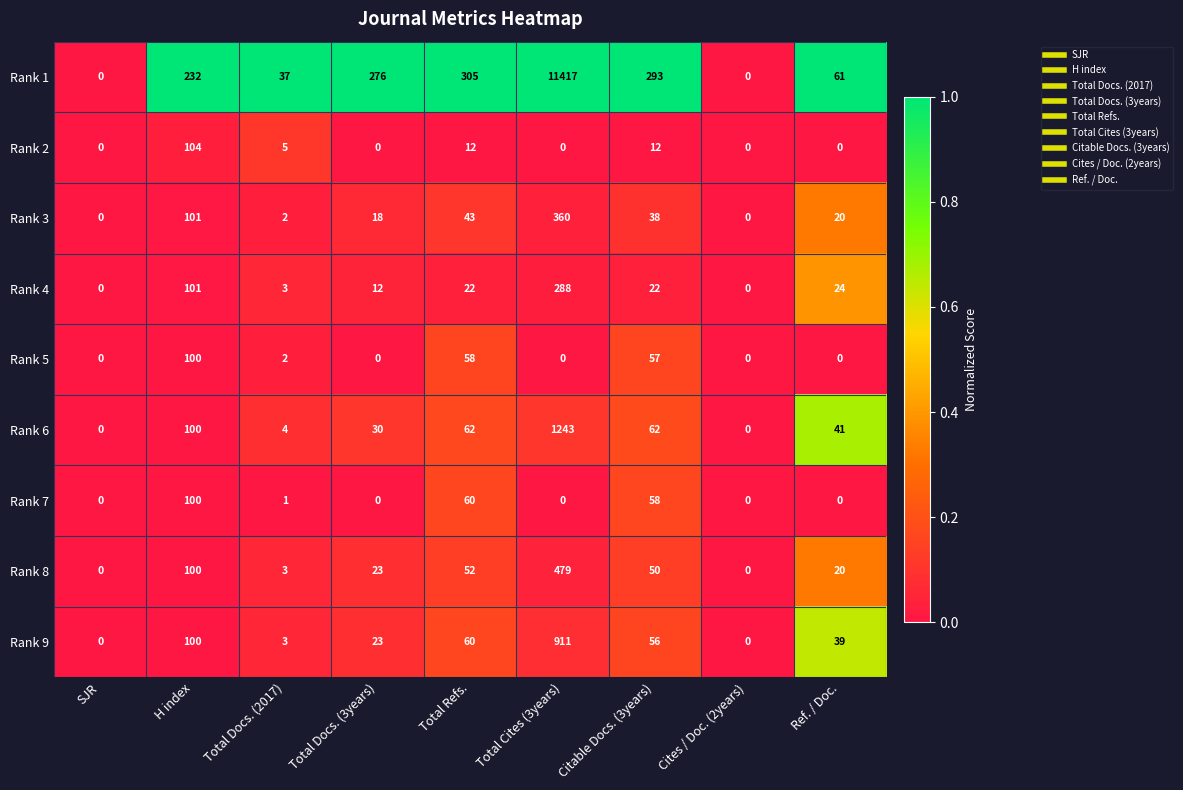

Where is Rank 9 nearest to the value 455?

H index